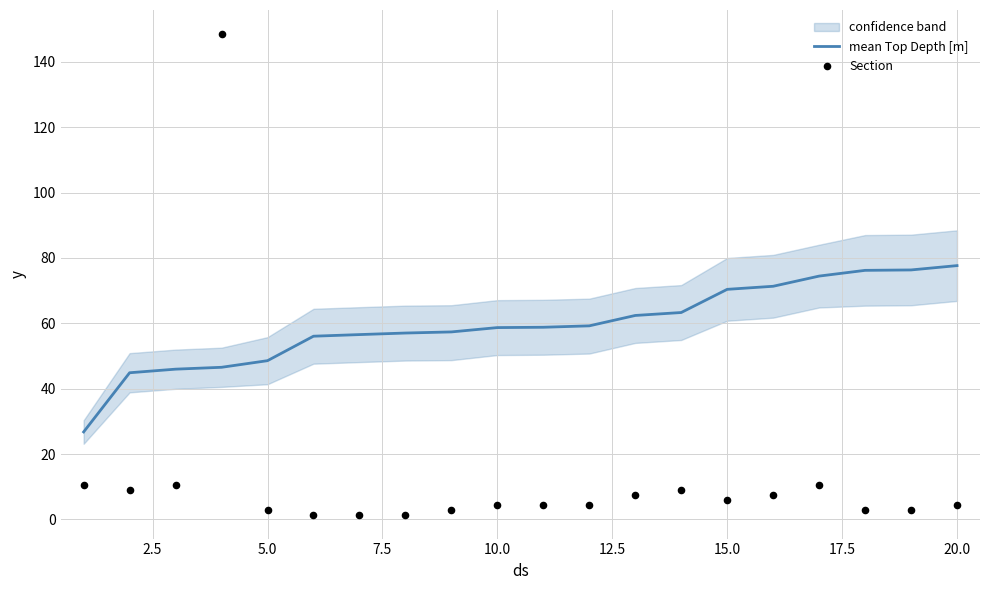

Is it true that mean Top Depth [m] equals 48.6 at 5.0?

True